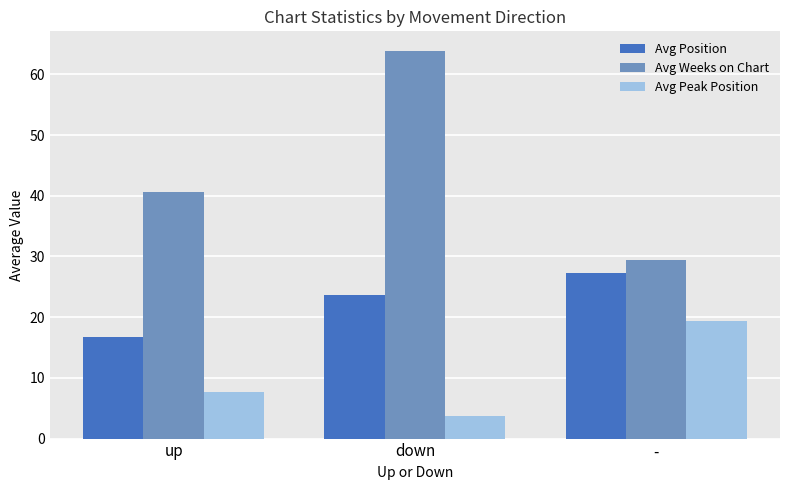

At which label does Avg Weeks on Chart first exceed 40?

up